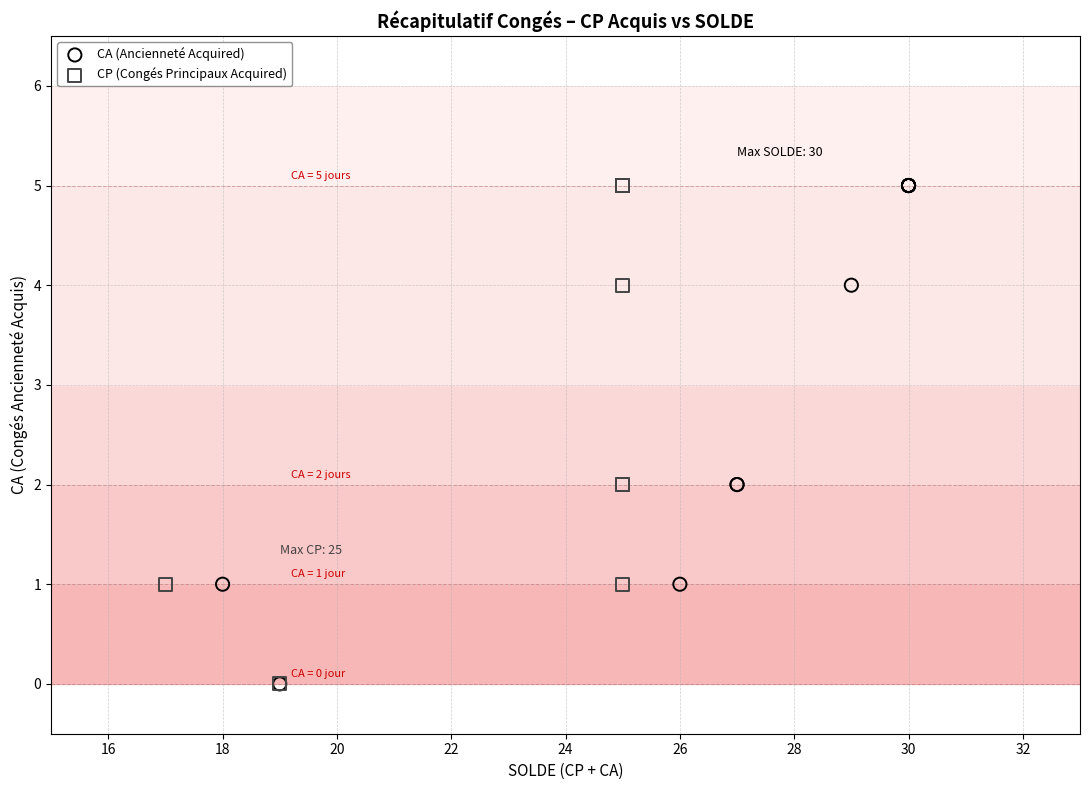

What are all the series names shown in the legend?

CA (Ancienneté Acquired), CP (Congés Principaux Acquired)